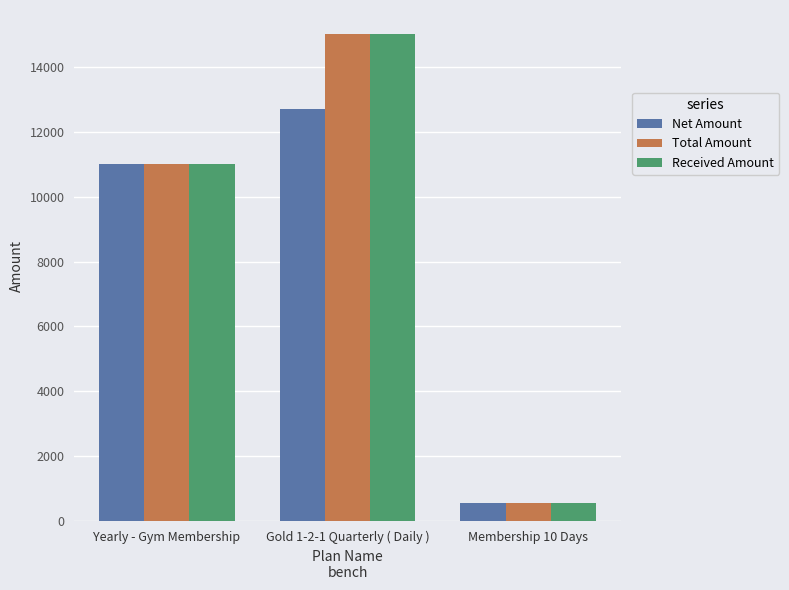

What is the total value across all series at Yearly - Gym Membership?

33000.0